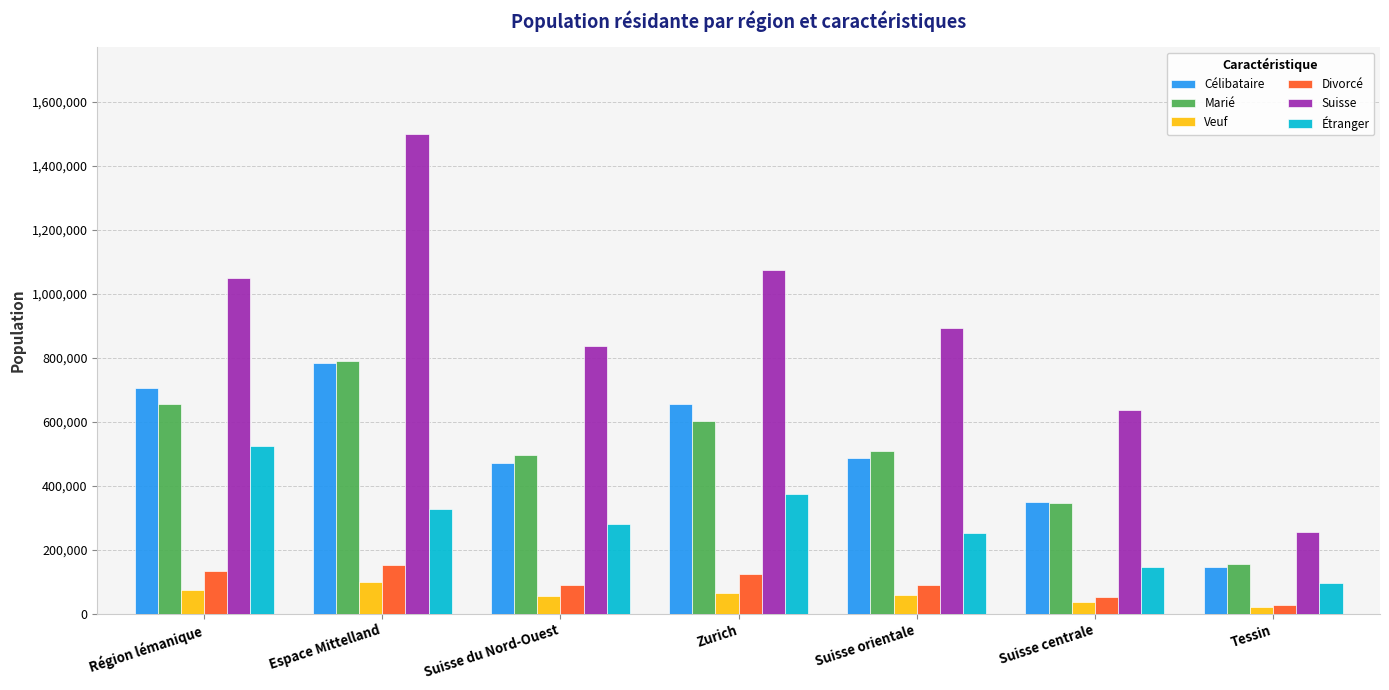

At which label does Étranger reach its peak?

Région lémanique